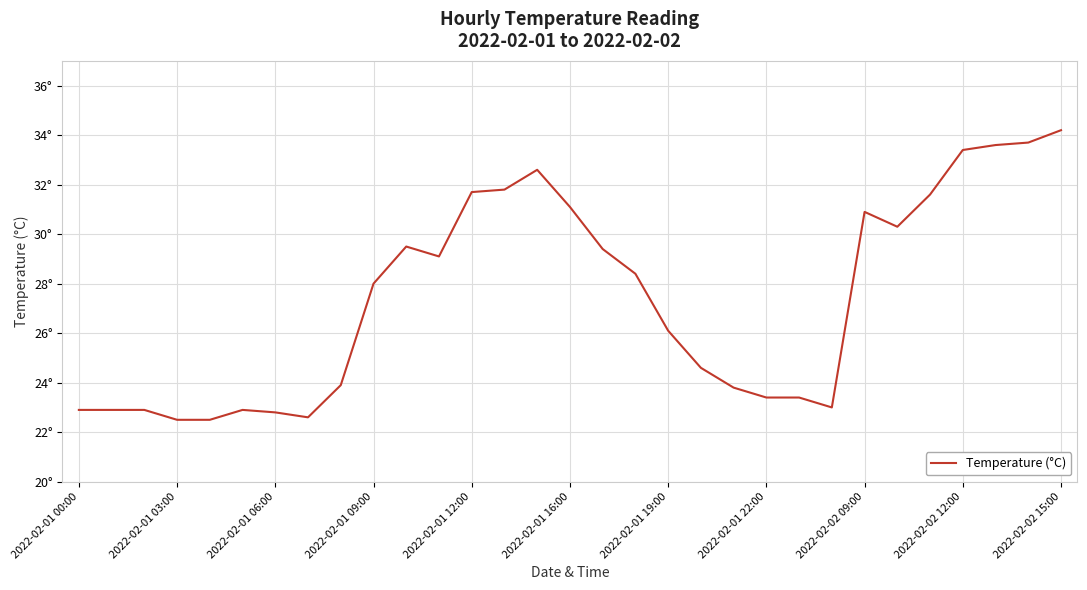

Is this an area chart (filled region under the line)?

No